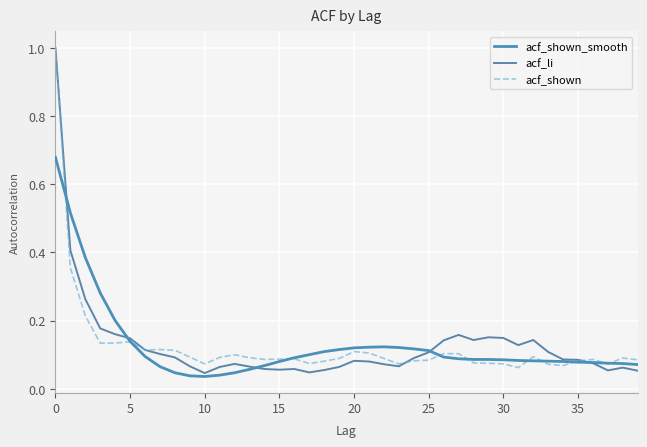

Which series has the widest spread of values?

acf_li